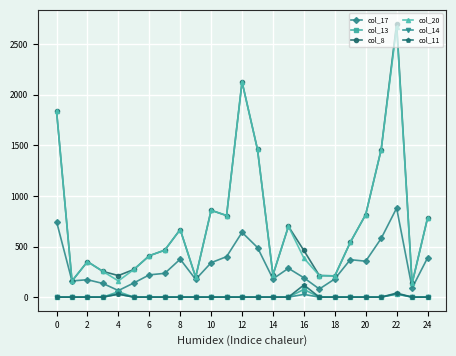

True or false: col_11 and col_20 intersect in this chart.

False